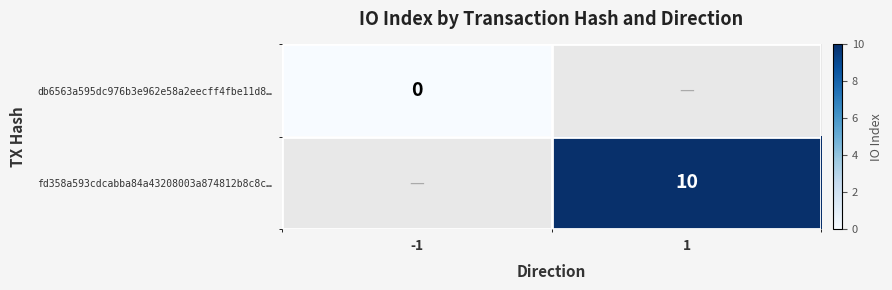

The fd358a593cdcabba84a43208003a874812b8c8c… series shows 4 at 1. True or false?

False